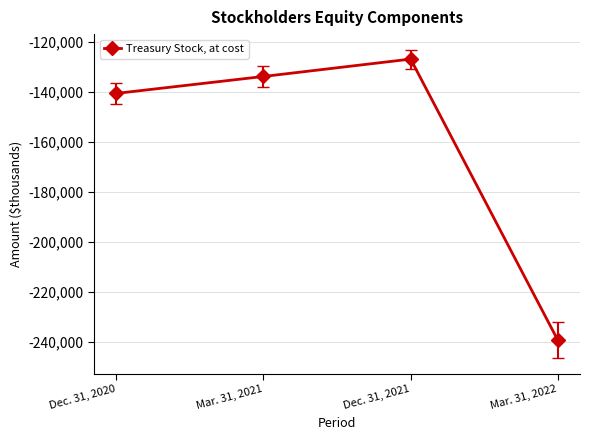

What position from the left is Dec. 31, 2021?

3